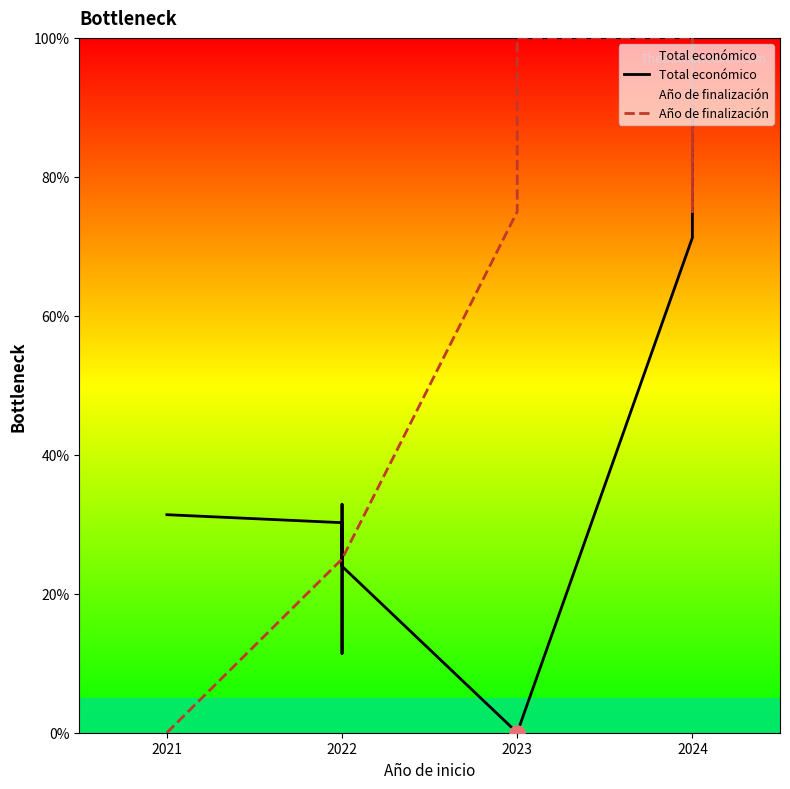

What are all the series names shown in the legend?

Total económico, Año de finalización